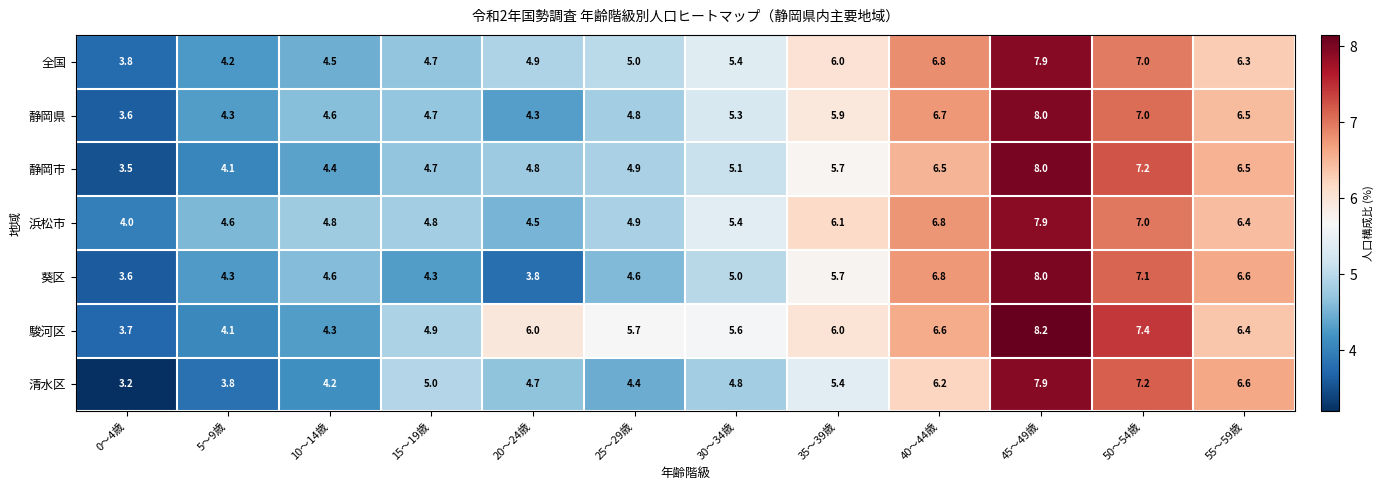

What is the sum of the 浜松市 values at 5～9歳 and 25～29歳?

9.5